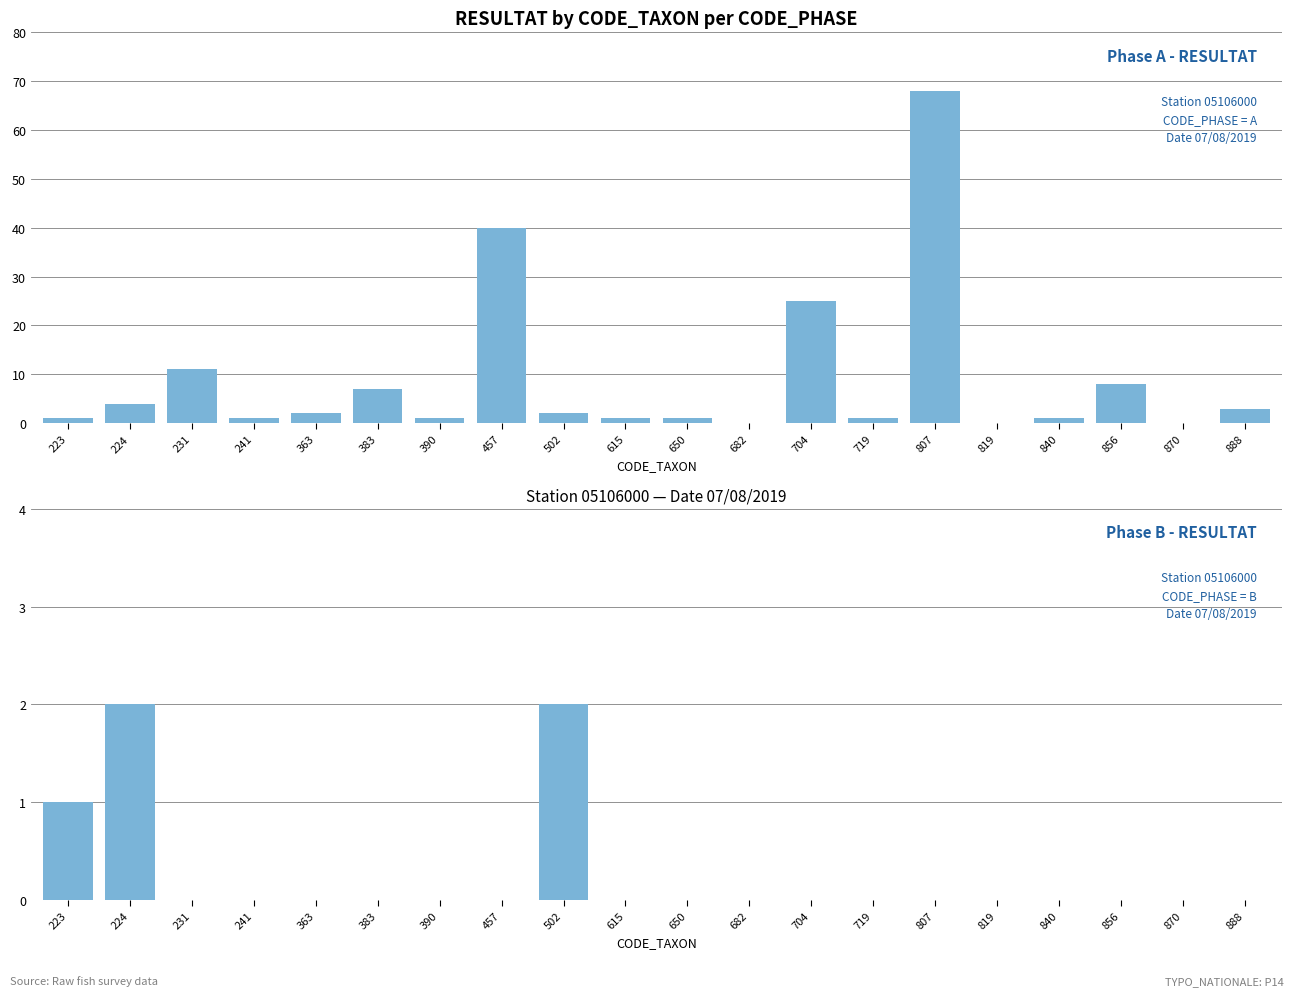

Count the Phase B - RESULTAT values in the range 0 to 1.

18